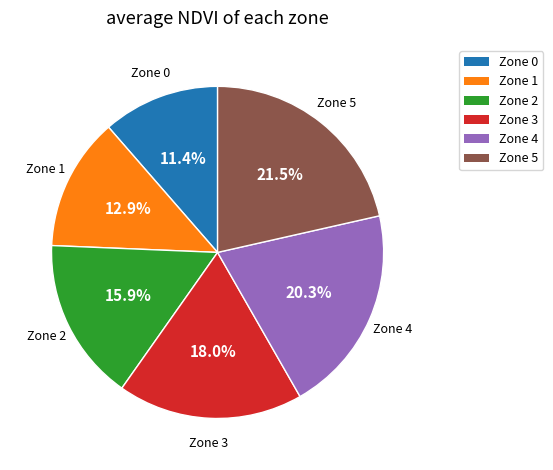

Does Zone 5 account for over 50% of the chart?

No